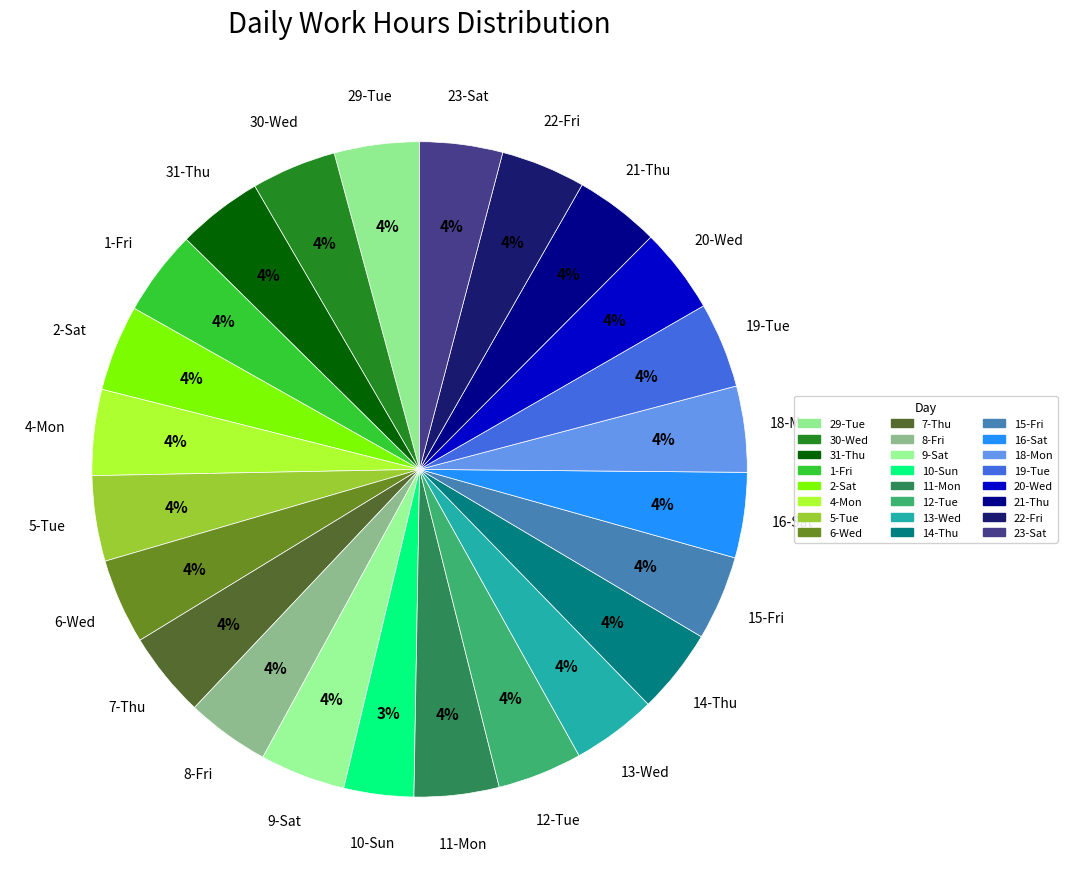

True or false: 13-Wed accounts for 4% of the total.

True